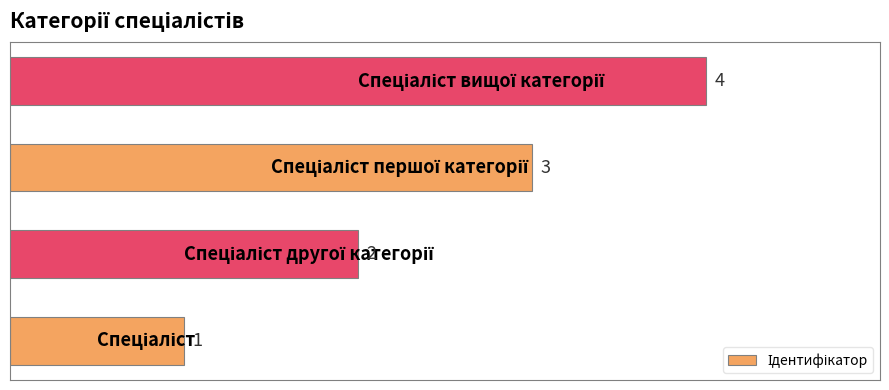

Count the values in the range 2 to 4.

3